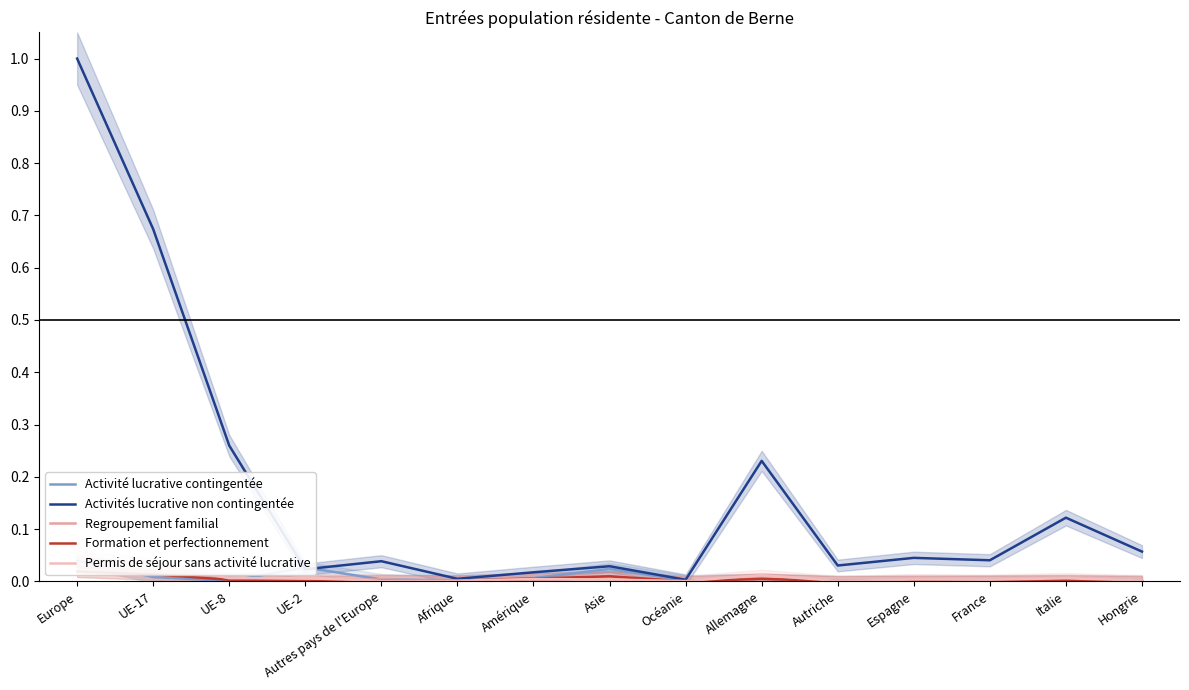

What is the greatest value displayed?

1.0